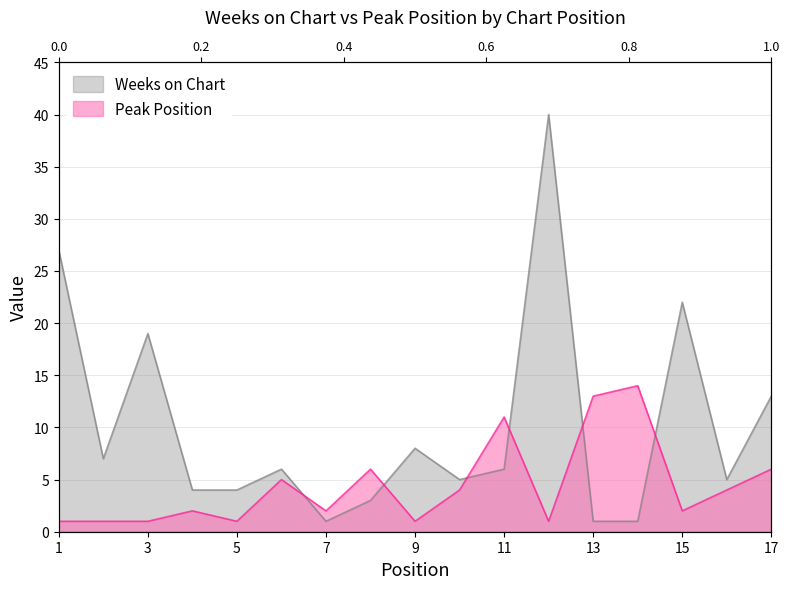

What value does the Weeks on Chart series have at 4, to the nearest 5?

5